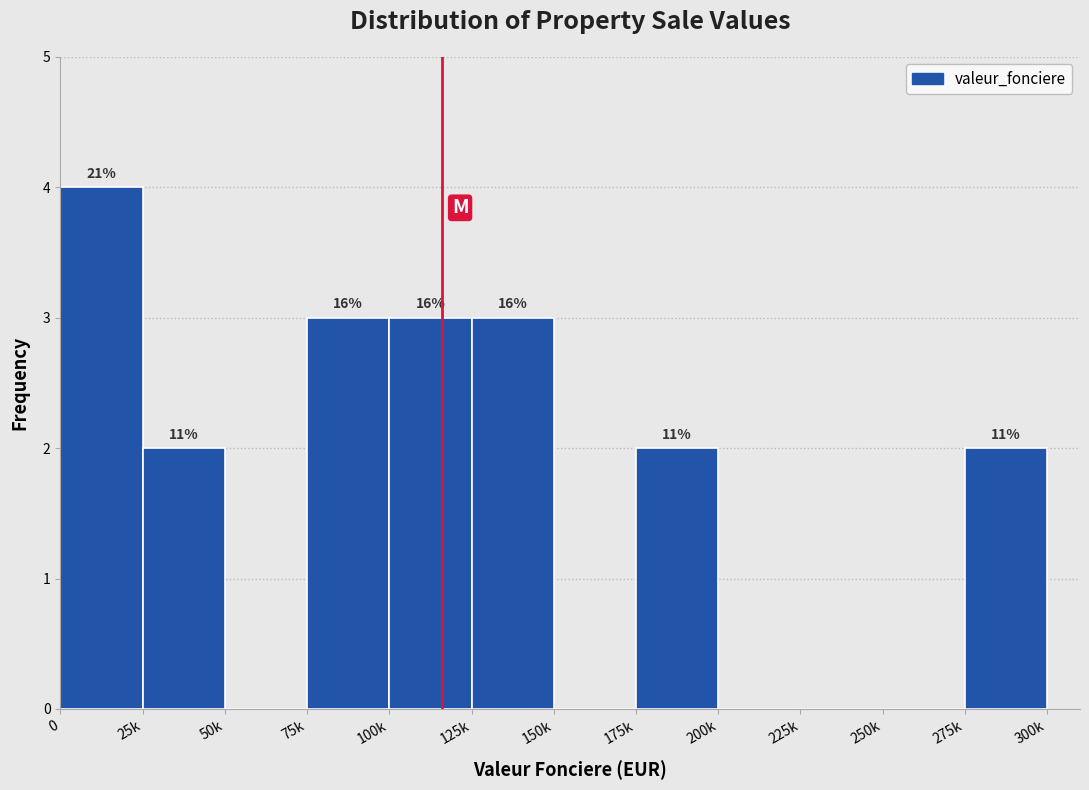

Are the bars horizontal?

No